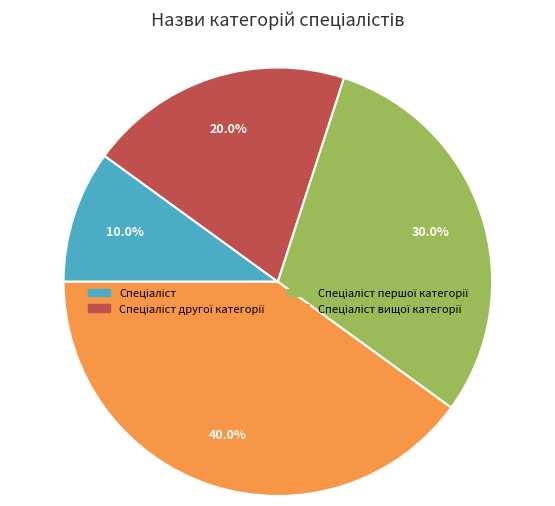

Is there any slice that represents more than half of the pie?

No